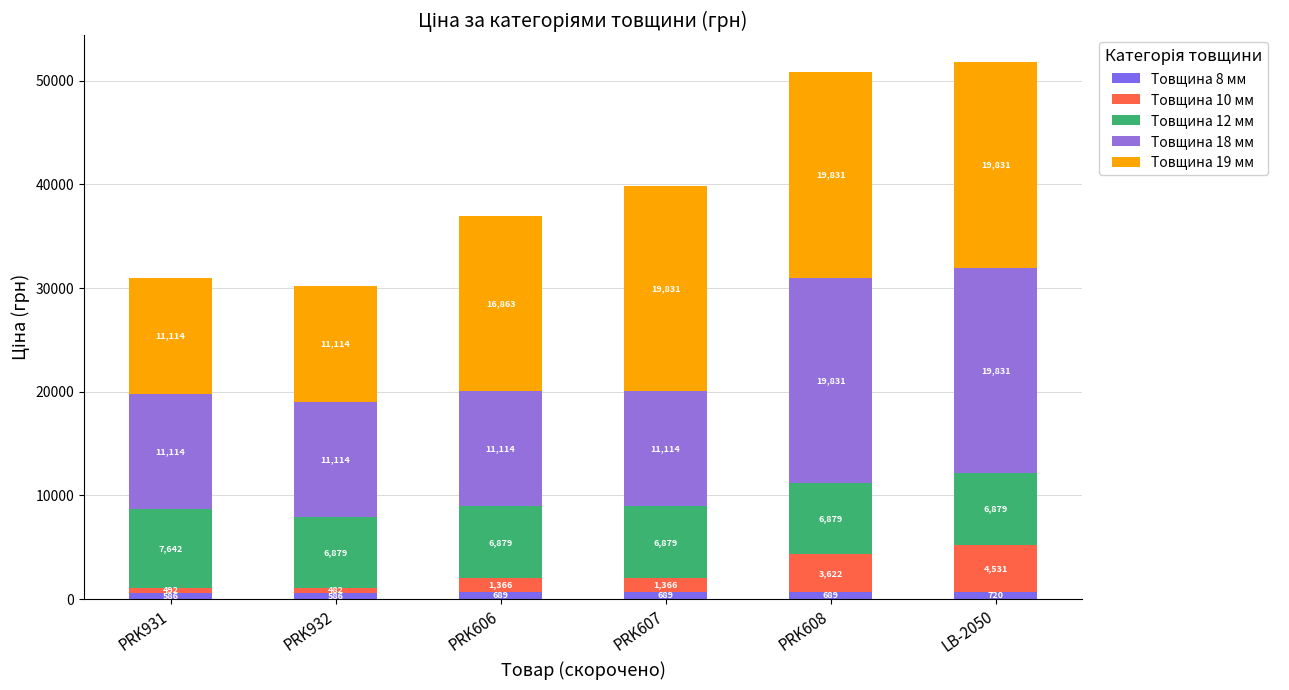

What is the label of the 4th bar from the left?

PRK607